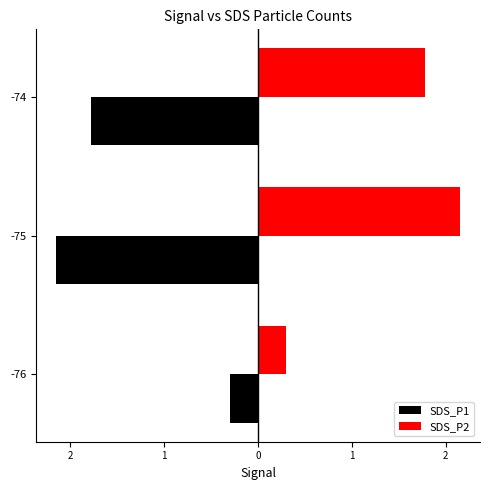

List the labels in order of SDS_P1 value, smallest first.

-75, -74, -76